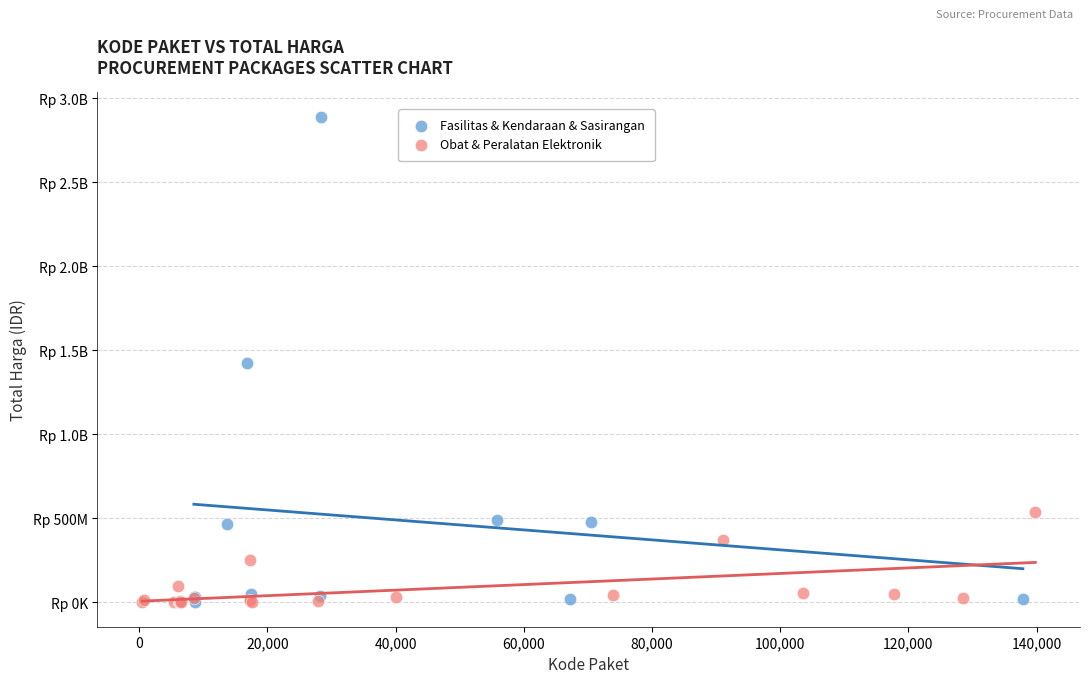

What are all the series names shown in the legend?

Fasilitas & Kendaraan & Sasirangan, Obat & Peralatan Elektronik